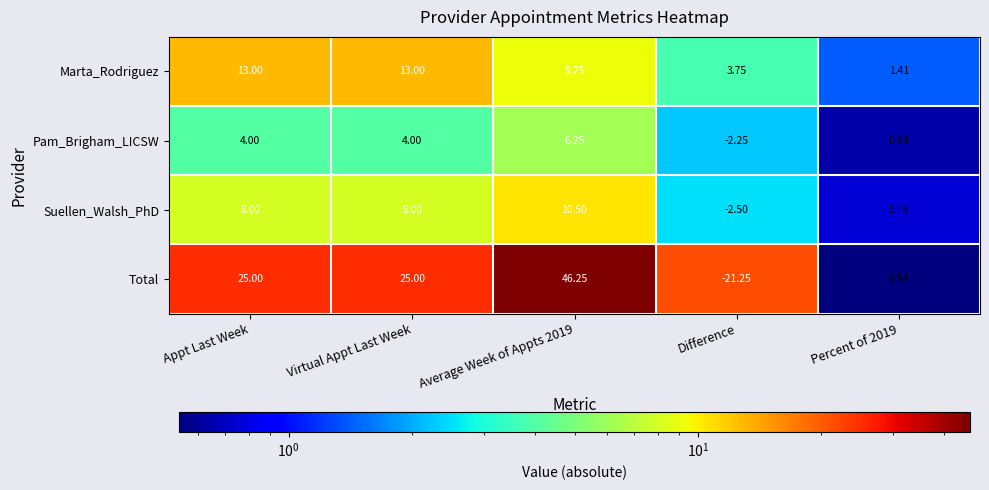

Which series has the largest total across all categories?

Total